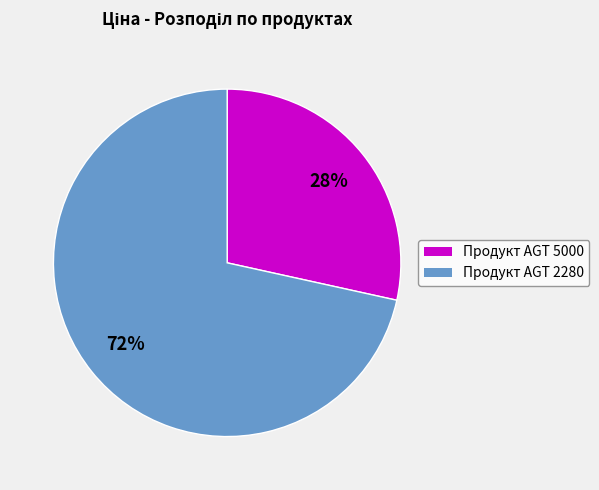

Which category has the biggest portion of the pie?

Продукт AGT 2280